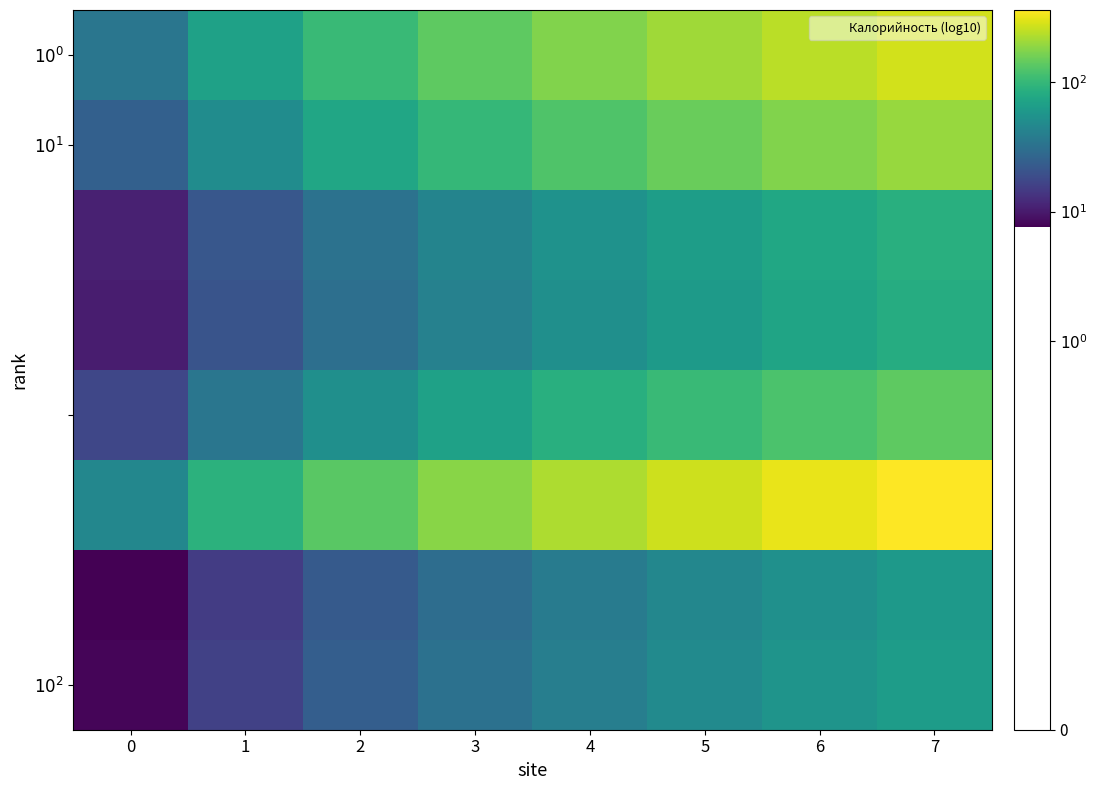

What is the minimum value shown in the chart?

0.9